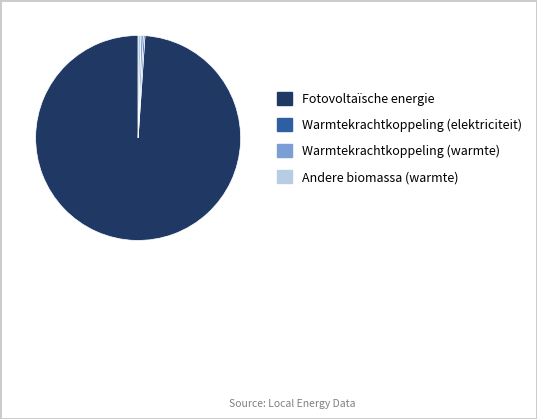

Is there a majority slice in this chart?

Yes